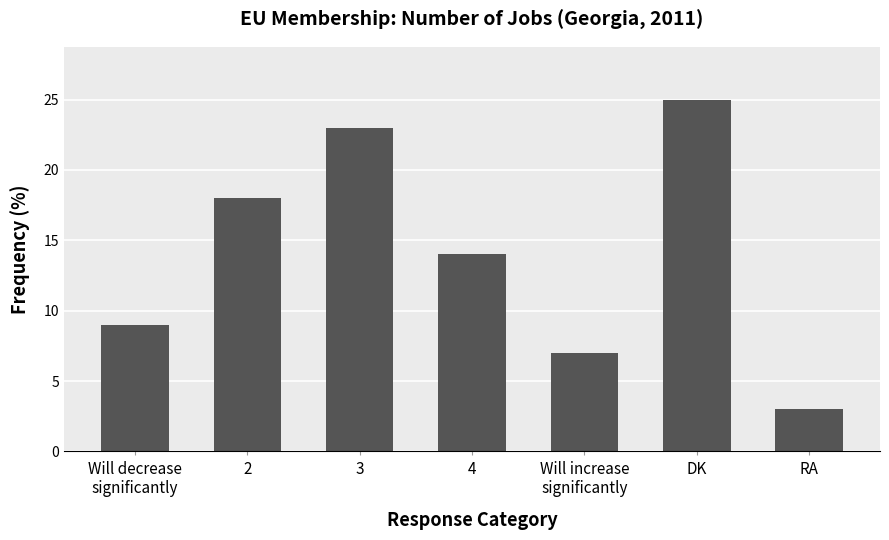

What is the maximum value shown in the chart?

25